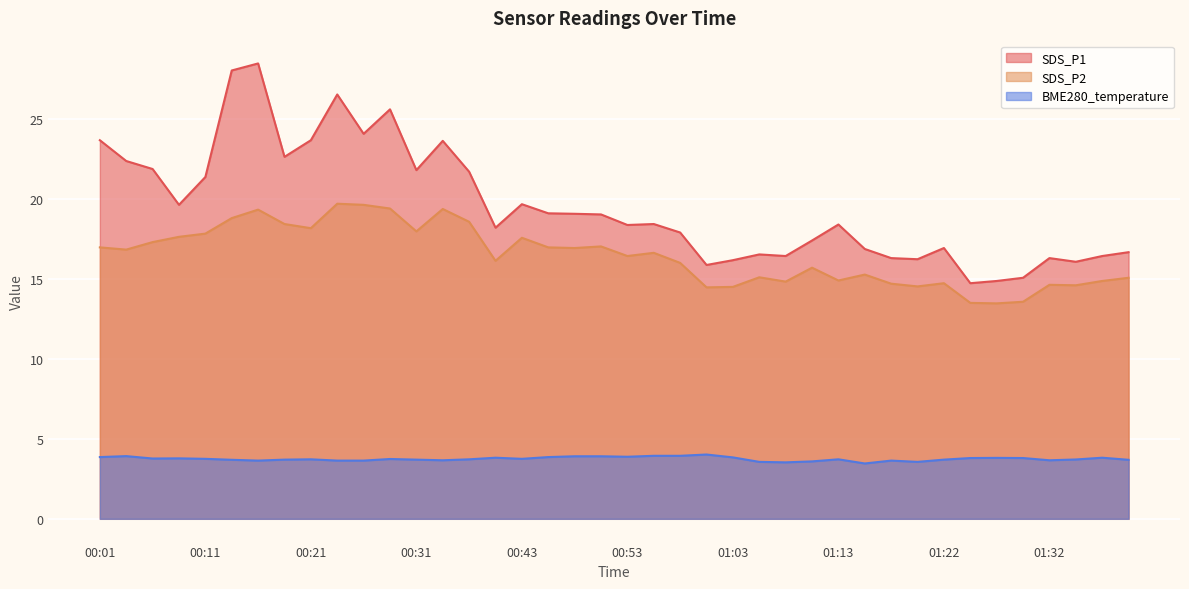

List the labels in order of BME280_temperature value, smallest first.

01:15, 01:08, 01:05, 01:20, 01:10, 00:16, 00:23, 00:26, 01:17, 00:33, 01:32, 00:13, 01:40, 00:18, 00:31, 01:22, 01:35, 00:21, 00:36, 01:13, 00:28, 00:11, 00:43, 00:06, 00:08, 01:25, 01:30, 01:27, 00:41, 01:37, 01:03, 00:01, 00:46, 00:53, 00:48, 00:50, 00:04, 00:55, 00:58, 01:00